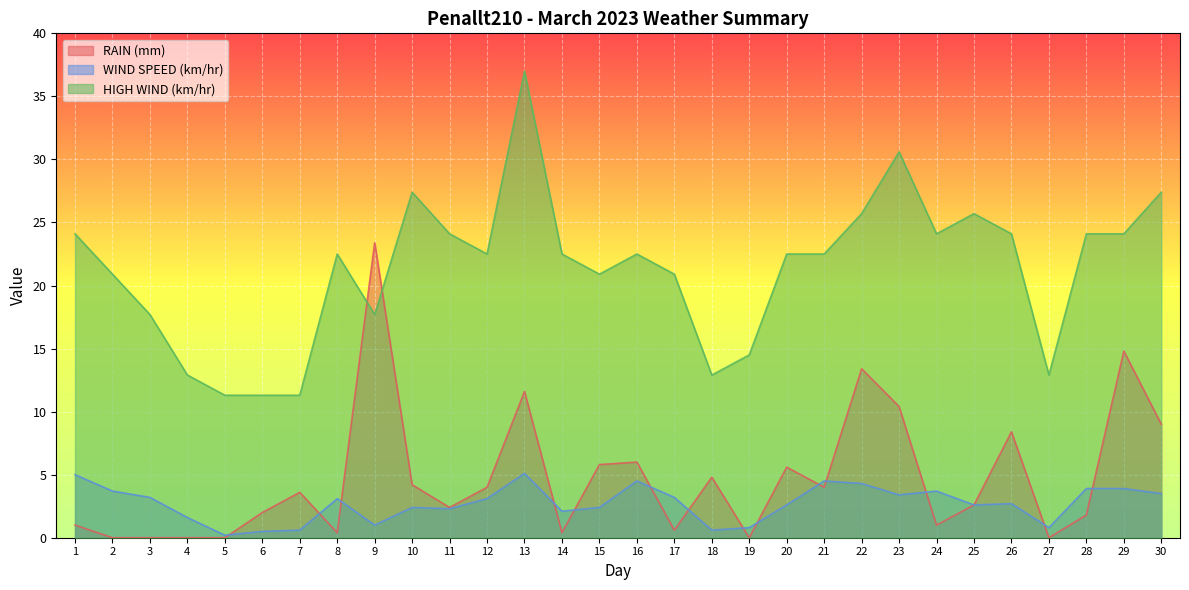

How many times do RAIN (mm) and HIGH WIND (km/hr) cross each other?

2